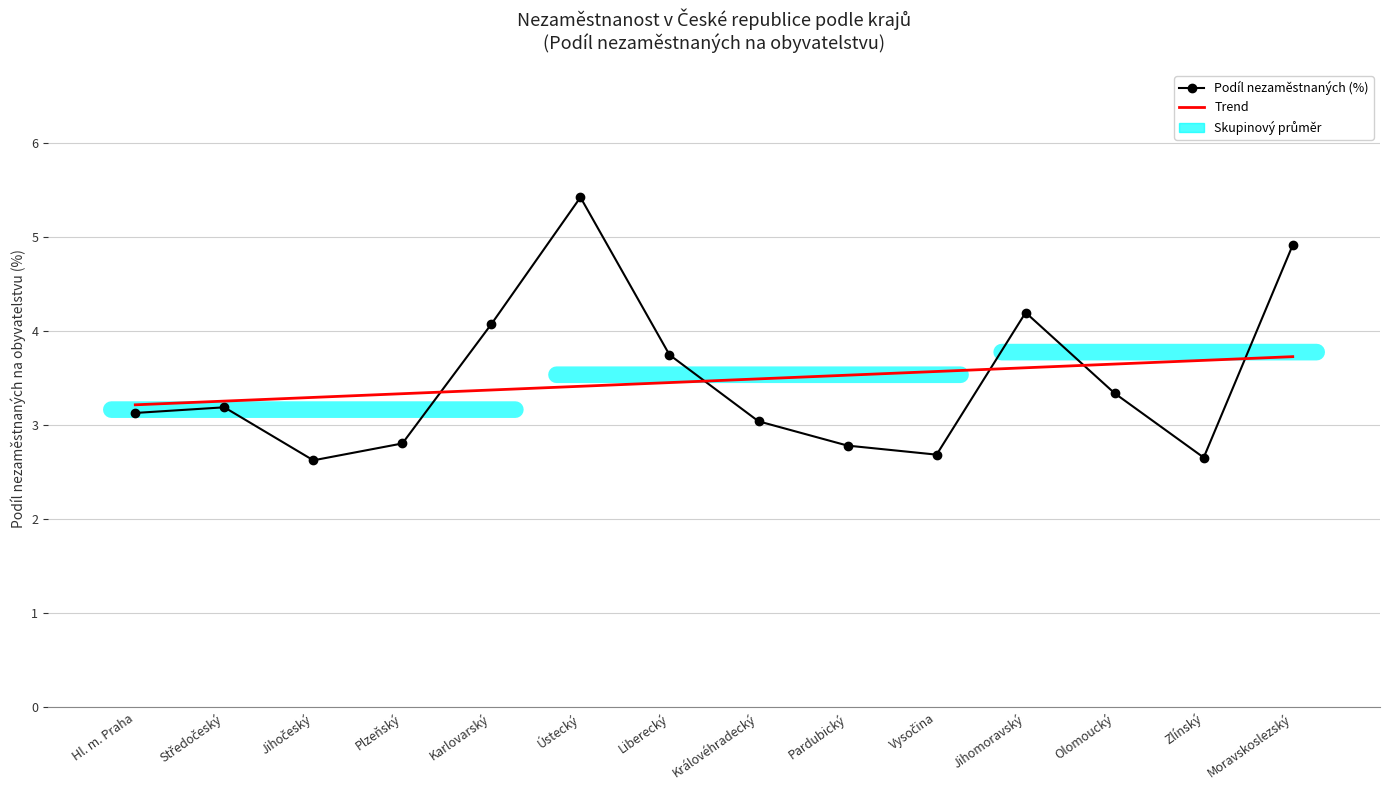

Reading left to right, extract all data points from this chart.

Podíl nezaměstnaných (%): Hl. m. Praha=3.1	Středočeský=3.2	Jihočeský=2.6	Plzeňský=2.8	Karlovarský=4.1	Ústecký=5.4	Liberecký=3.7	Královéhradecký=3.0	Pardubický=2.8	Vysočina=2.7	Jihomoravský=4.2	Olomoucký=3.3	Zlínský=2.7	Moravskoslezský=4.9
Trend: Hl. m. Praha=3.2	Středočeský=3.3	Jihočeský=3.3	Plzeňský=3.3	Karlovarský=3.4	Ústecký=3.4	Liberecký=3.5	Královéhradecký=3.5	Pardubický=3.5	Vysočina=3.6	Jihomoravský=3.6	Olomoucký=3.6	Zlínský=3.7	Moravskoslezský=3.7